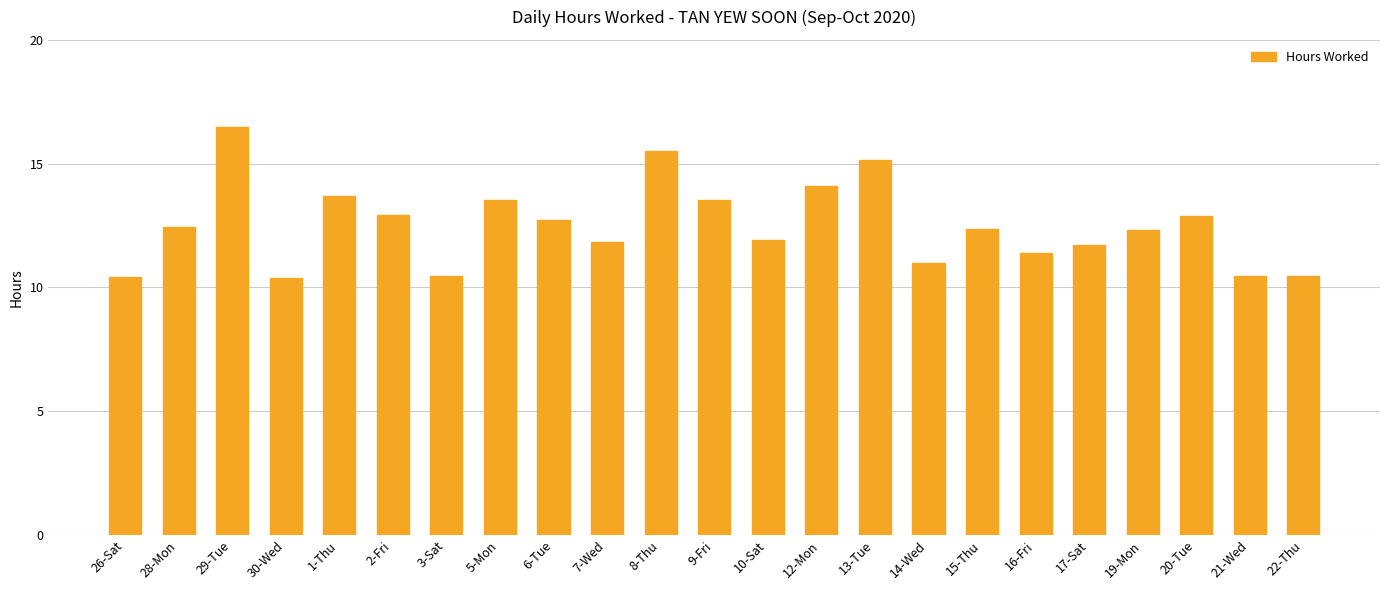

What is the ratio of the value at 5-Mon to the value at 26-Sat?

1.3